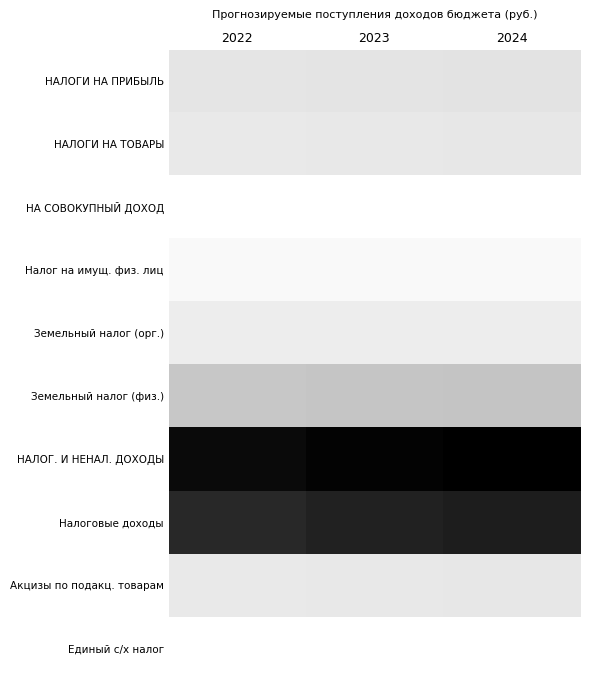

Reading left to right, list all the values displayed in this chart.

НАЛОГИ НА ПРИБЫЛЬ: 2022=2521.1	2023=2571.5	2024=2622.9
НАЛОГИ НА ТОВАРЫ: 2022=2182.4	2023=2269.7	2024=2360.5
НА СОВОКУПНЫЙ ДОХОД: 2022=3.0	2023=3.0	2024=3.5
Налог на имущ. физ. лиц: 2022=655.0	2023=632.0	2024=609.0
Земельный налог (орг.): 2022=1905.0	2023=1932.0	2024=1955.0
Земельный налог (физ.): 2022=4467.0	2023=4594.0	2024=4640.0
НАЛОГ. И НЕНАЛ. ДОХОДЫ: 2022=13053.2	2023=13336.3	2024=13539.8
Налоговые доходы: 2022=11736.6	2023=12005.3	2024=12194.0
Акцизы по подакц. товарам: 2022=2182.4	2023=2269.7	2024=2360.5
Единый с/х налог: 2022=3.0	2023=3.0	2024=3.5